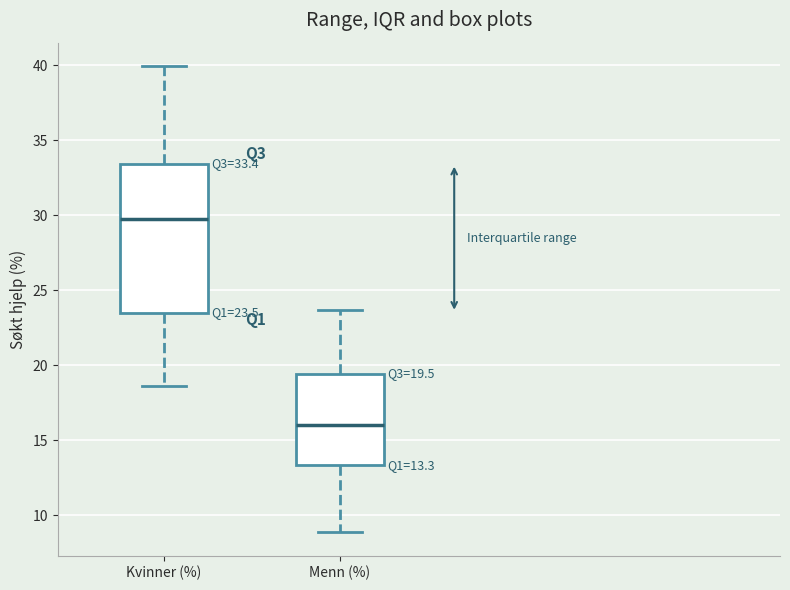

Comparing the boxes themselves (not the whiskers), which one is the tallest?

Kvinner (%)